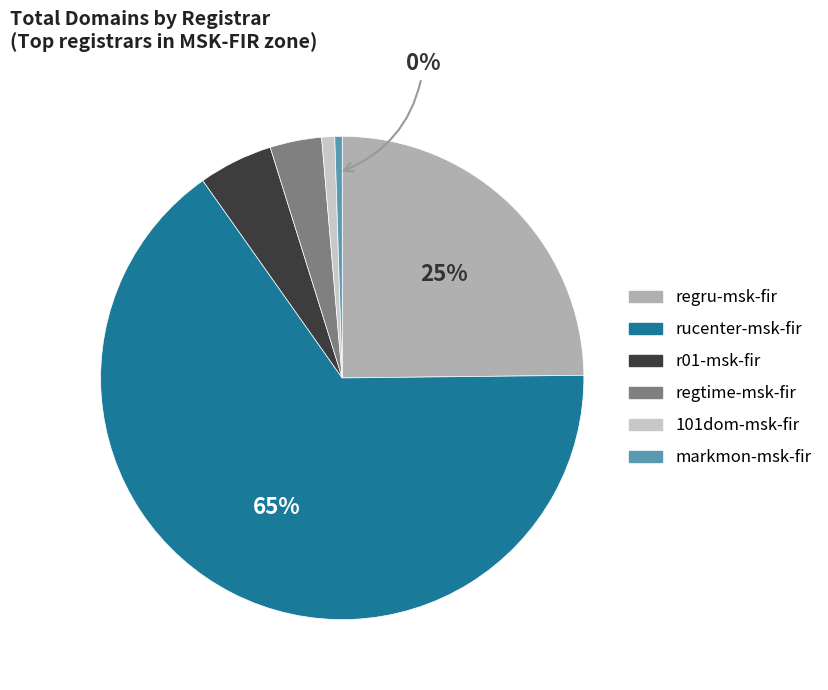

How many slices are in this pie chart?

6